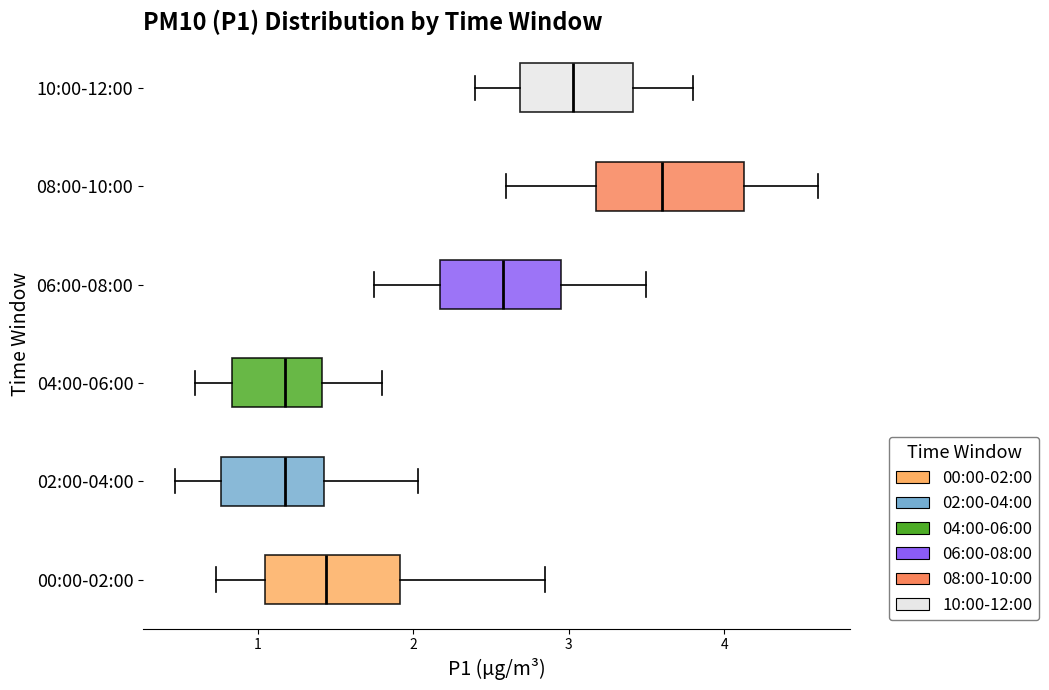

Reading bottom to top, transcribe this box plot: for each box, give where its median line is, the range the box spans, and where its two whiskers end, as read against the x-axis. The values are not printed on the chart, so give them approximately, as read against the axis.

00:00-02:00: median 1.4, box 1.1 to 1.9, whiskers 0.7 to 2.9
02:00-04:00: median 1.2, box 0.8 to 1.4, whiskers 0.5 to 2.0
04:00-06:00: median 1.2, box 0.8 to 1.4, whiskers 0.6 to 1.8
06:00-08:00: median 2.6, box 2.2 to 3.0, whiskers 1.8 to 3.5
08:00-10:00: median 3.6, box 3.2 to 4.1, whiskers 2.6 to 4.6
10:00-12:00: median 3.0, box 2.7 to 3.4, whiskers 2.4 to 3.8